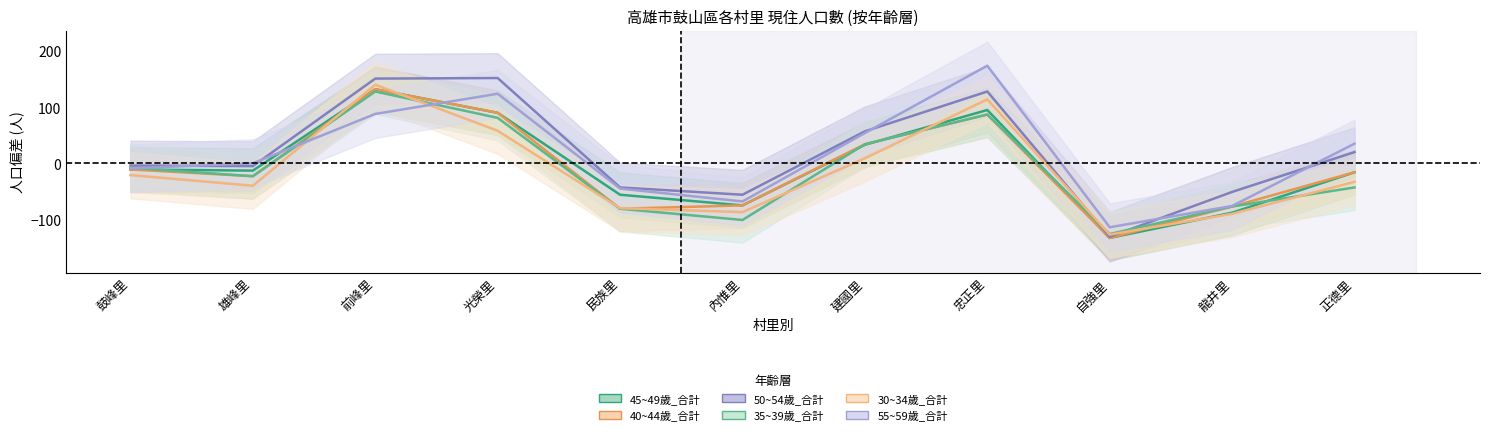

Reading left to right, transcribe all the data shown in this chart.

45~49歲_合計: 鼓峰里=-10.7	雄峰里=-12.7	前峰里=132.3	光榮里=90.3	民族里=-55.7	內惟里=-74.7	建國里=33.3	忠正里=95.3	自強里=-132.7	龍井里=-87.7	正德里=-15.7
40~44歲_合計: 鼓峰里=-10.7	雄峰里=-22.7	前峰里=132.3	光榮里=90.3	民族里=-80.7	內惟里=-74.7	建國里=34.3	忠正里=87.3	自強里=-132.7	龍井里=-76.7	正德里=-15.7
50~54歲_合計: 鼓峰里=-3.7	雄峰里=-4.7	前峰里=151.3	光榮里=152.3	民族里=-42.7	內惟里=-55.7	建國里=57.3	忠正里=128.3	自強里=-130.7	龍井里=-50.7	正德里=20.3
35~39歲_合計: 鼓峰里=-7.7	雄峰里=-22.7	前峰里=128.3	光榮里=81.3	民族里=-80.7	內惟里=-100.7	建國里=34.3	忠正里=87.3	自強里=-125.7	龍井里=-76.7	正德里=-42.7
30~34歲_合計: 鼓峰里=-20.7	雄峰里=-39.7	前峰里=140.3	光榮里=58.3	民族里=-79.7	內惟里=-86.7	建國里=9.3	忠正里=114.3	自強里=-126.7	龍井里=-89.7	正德里=-32.7
55~59歲_合計: 鼓峰里=-8.7	雄峰里=0.3	前峰里=88.3	光榮里=124.3	民族里=-44.7	內惟里=-67.7	建國里=54.3	忠正里=174.3	自強里=-113.7	龍井里=-75.7	正德里=35.3